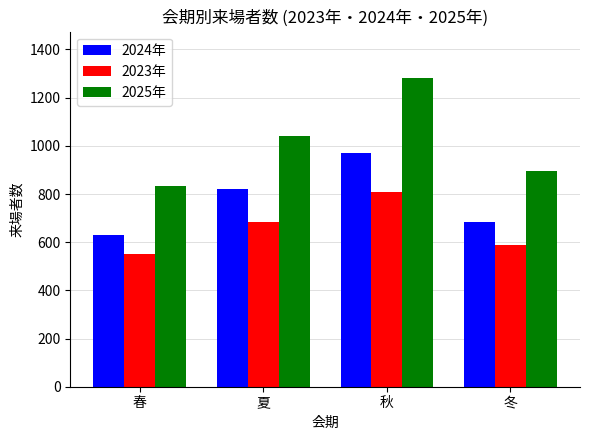

Reading left to right, transcribe all the data shown in this chart.

2024年: 春=628	夏=822	秋=969	冬=683
2023年: 春=549	夏=685	秋=807	冬=590
2025年: 春=835	夏=1041	秋=1282	冬=895